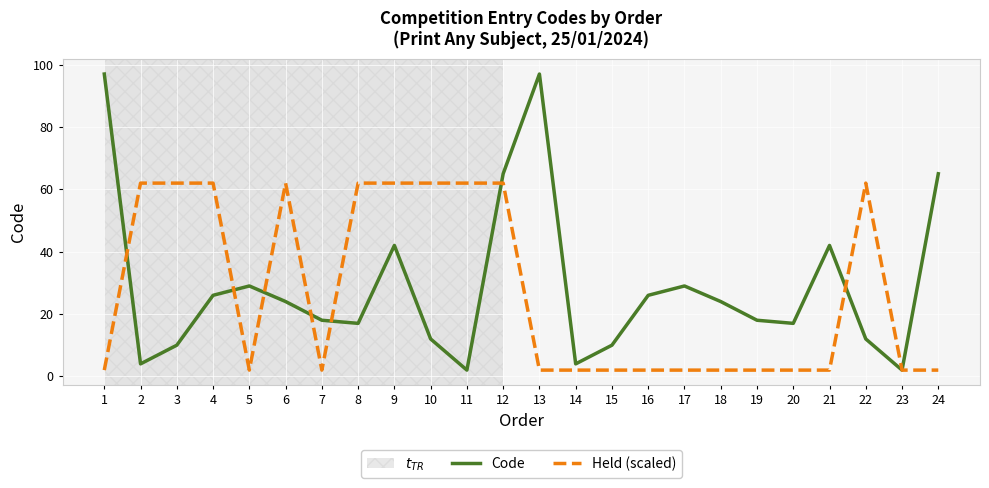

What is the maximum value shown in the chart?

97